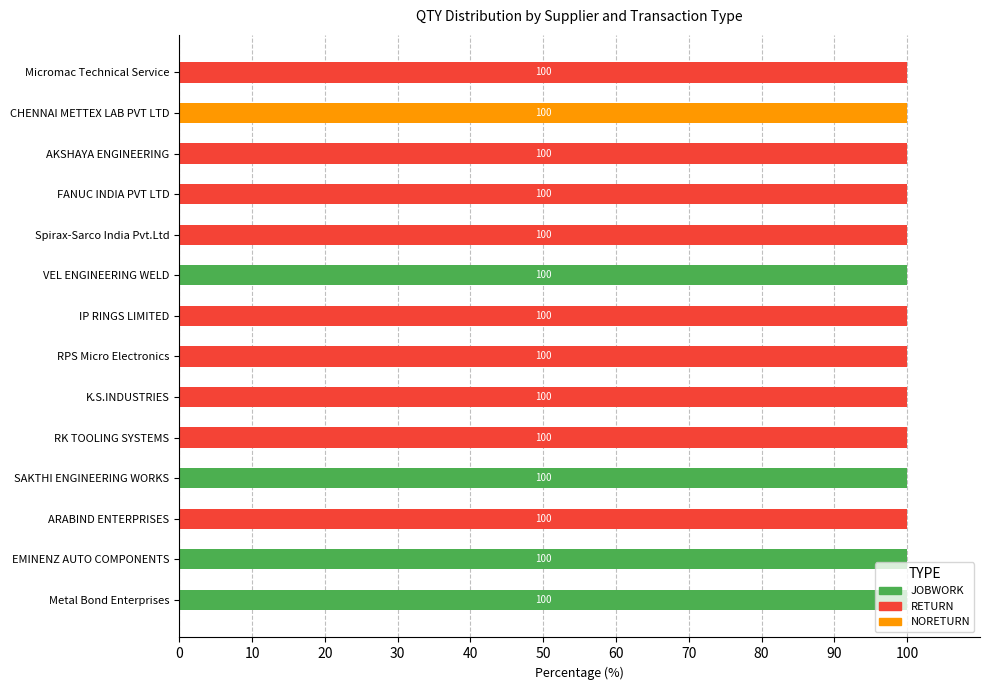

The JOBWORK series shows 0 at K.S.INDUSTRIES. True or false?

True